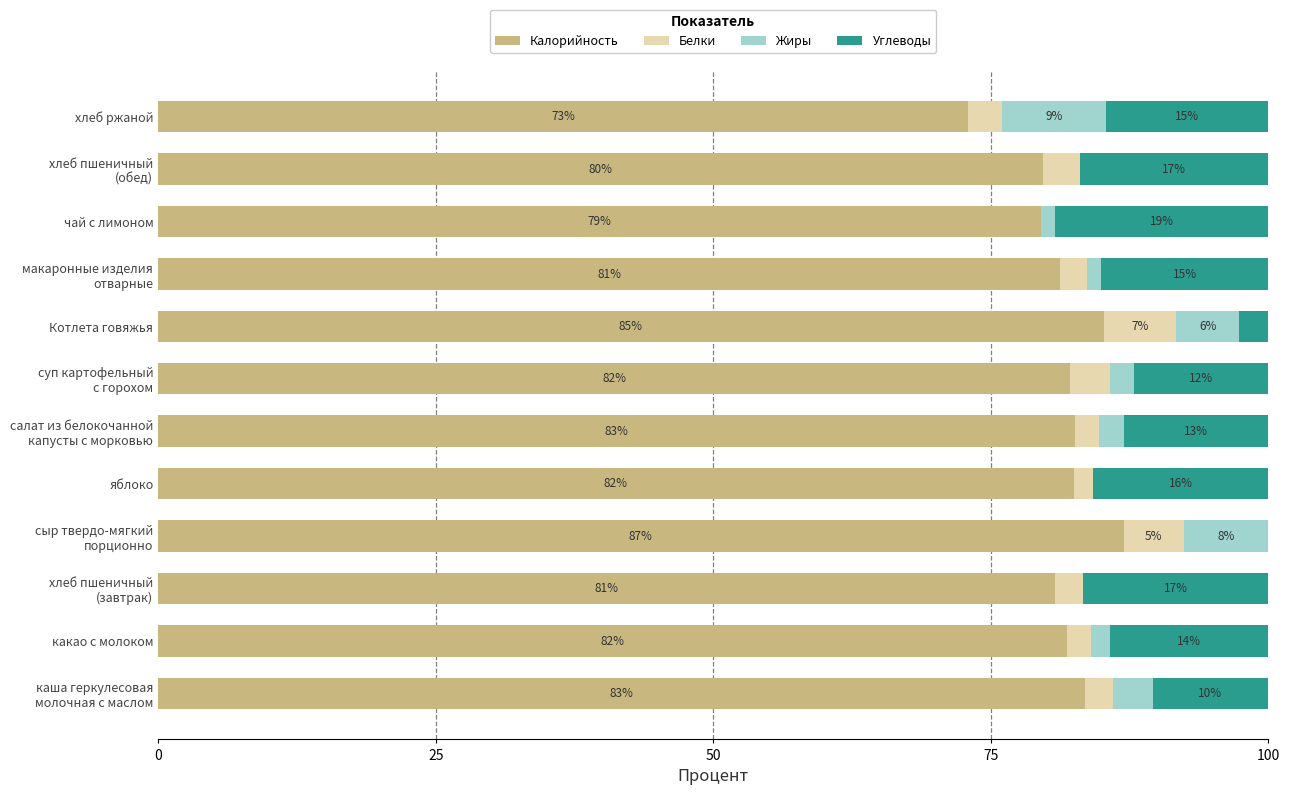

What are all the series names shown in the legend?

Калорийность, Белки, Жиры, Углеводы